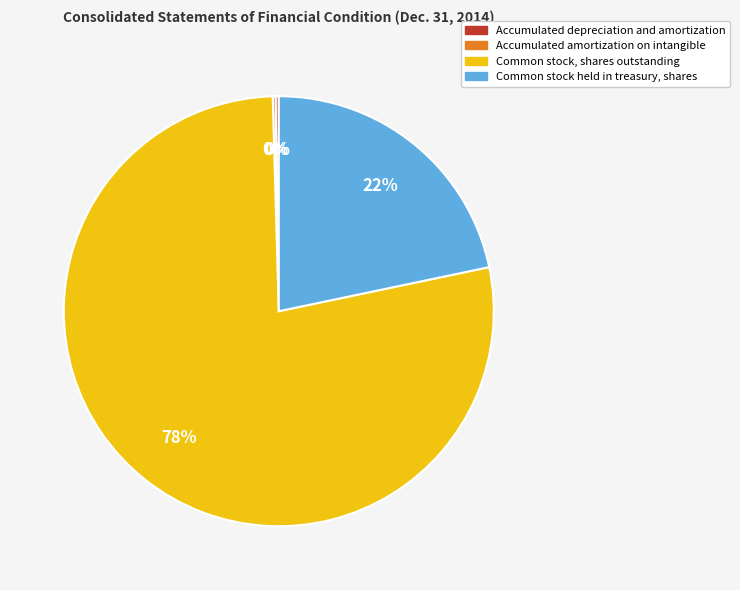

Is the sum of Common stock, shares outstanding and Common stock held in treasury, shares greater than half?

Yes